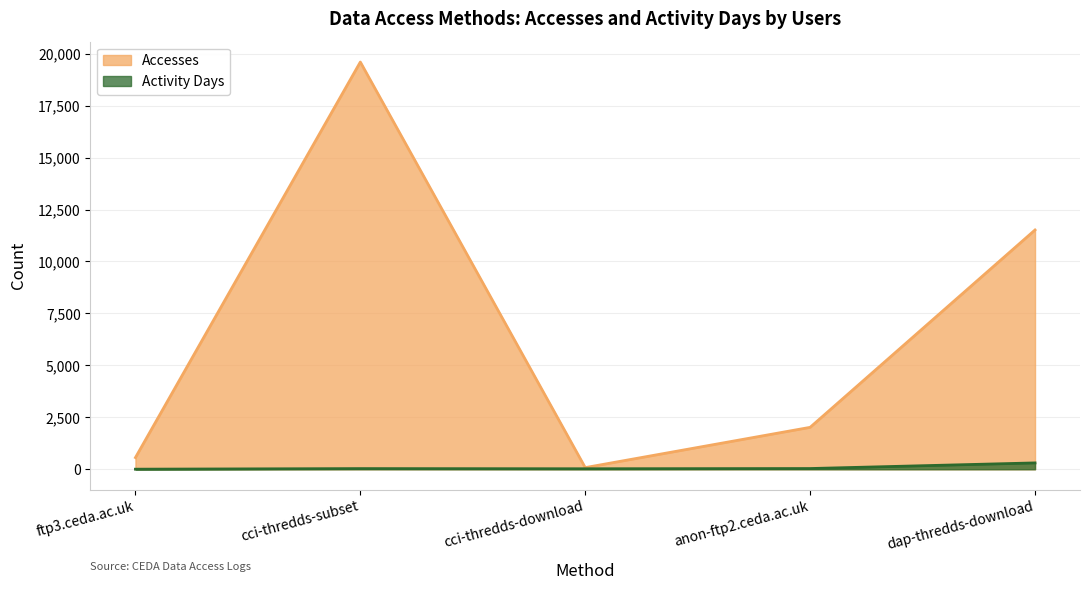

Where is Activity Days nearest to the value 155?

anon-ftp2.ceda.ac.uk